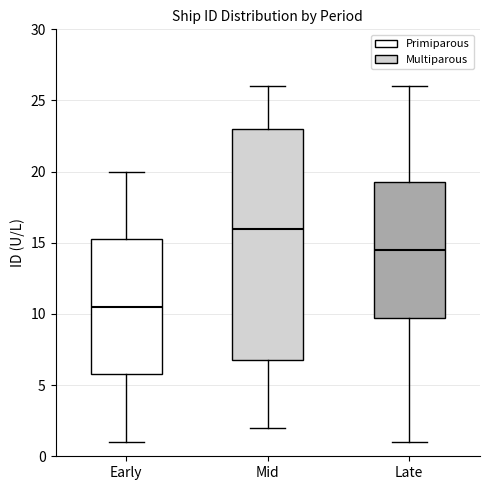

Which box's median line is the highest?

Mid